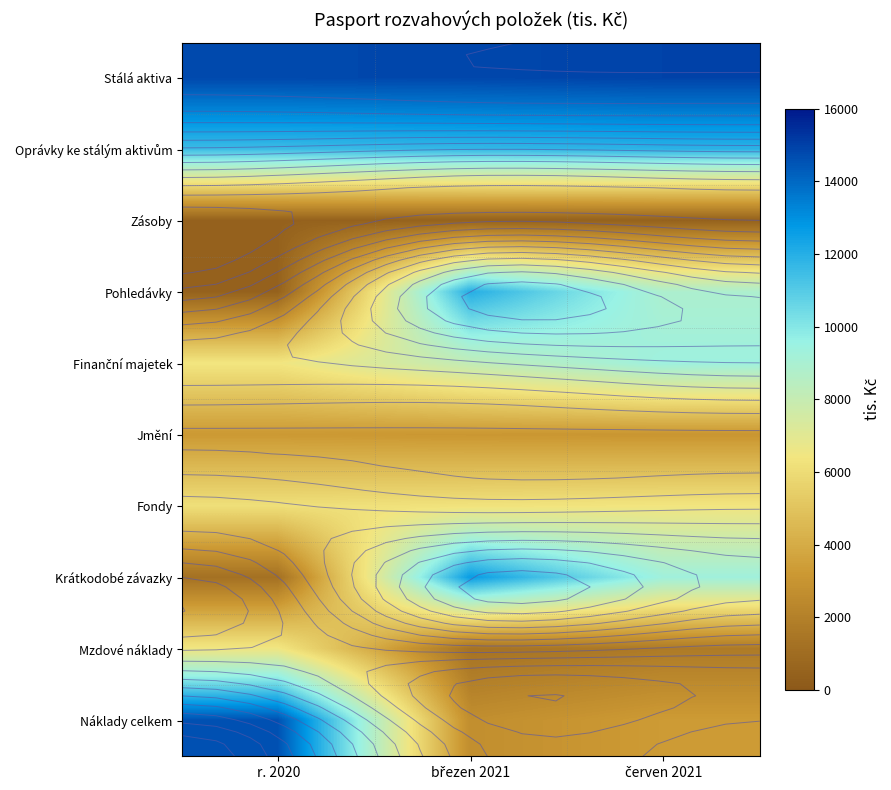

At which category does the chart reach its peak across all series?

červen 2021